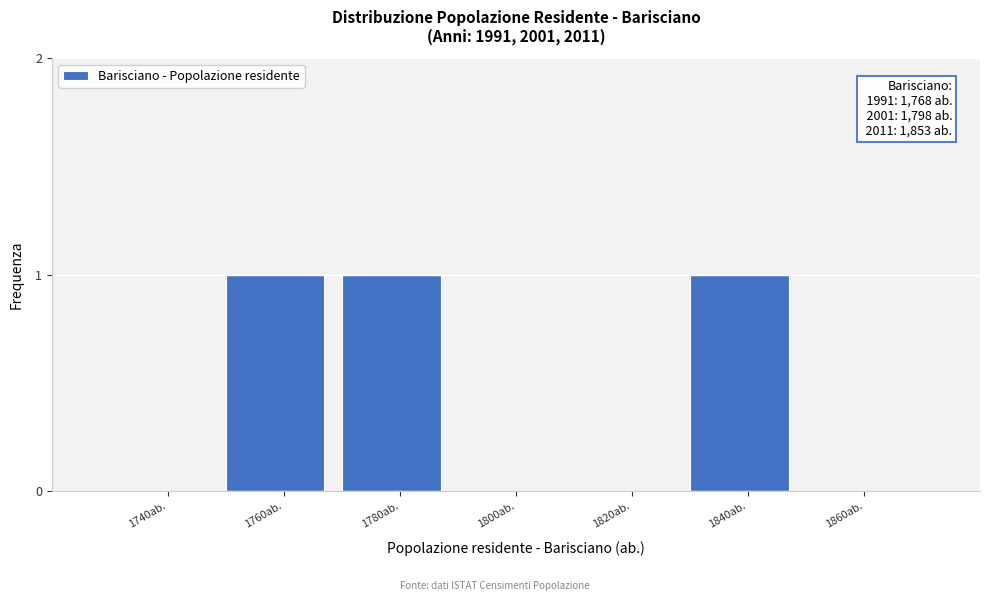

Reading left to right, list all the values displayed in this chart.

1740ab.=0	1760ab.=1	1780ab.=1	1800ab.=0	1820ab.=0	1840ab.=1	1860ab.=0